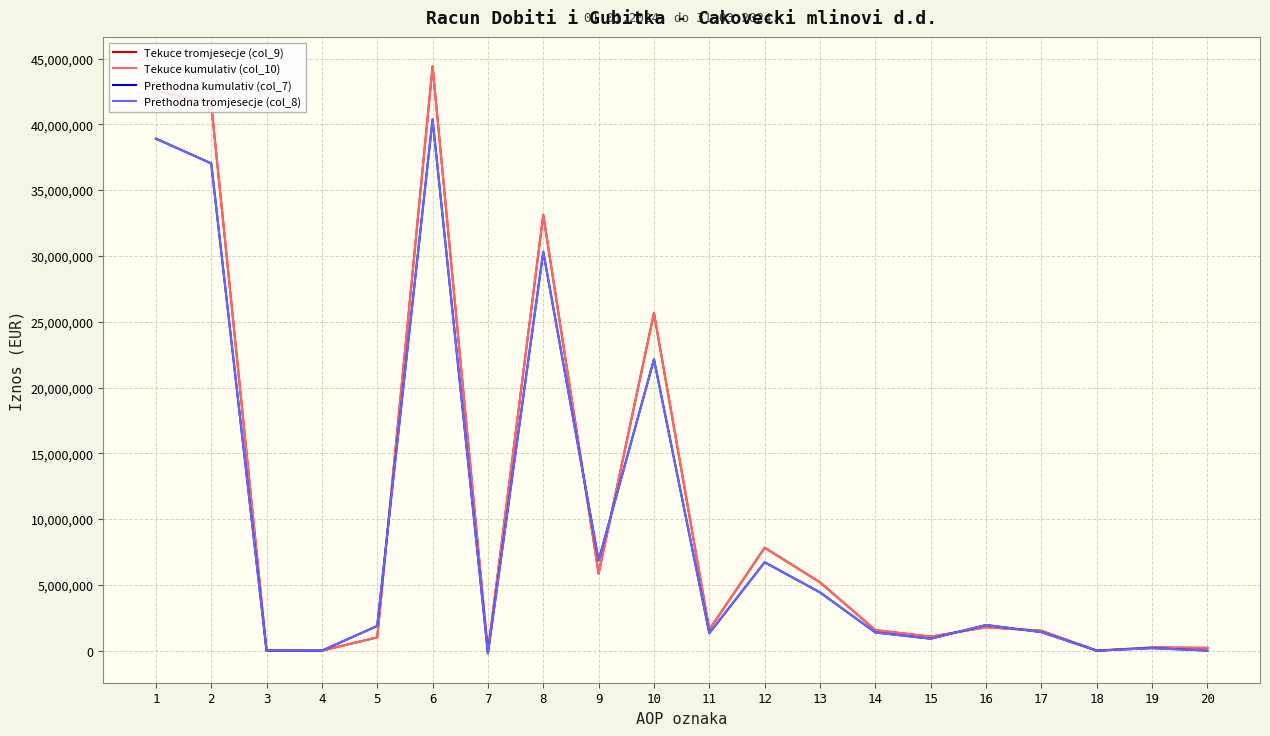

What is the approximate value of Tekuce tromjesecje (col_9) at 16, to the nearest 50?

1777600